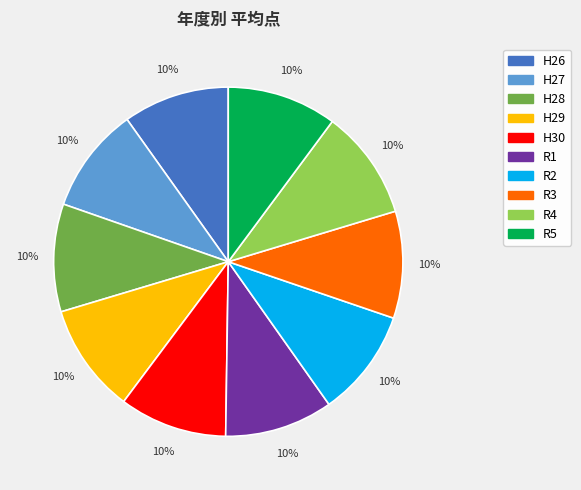

What is the ratio of the value at R1 to the value at R2?

1.0